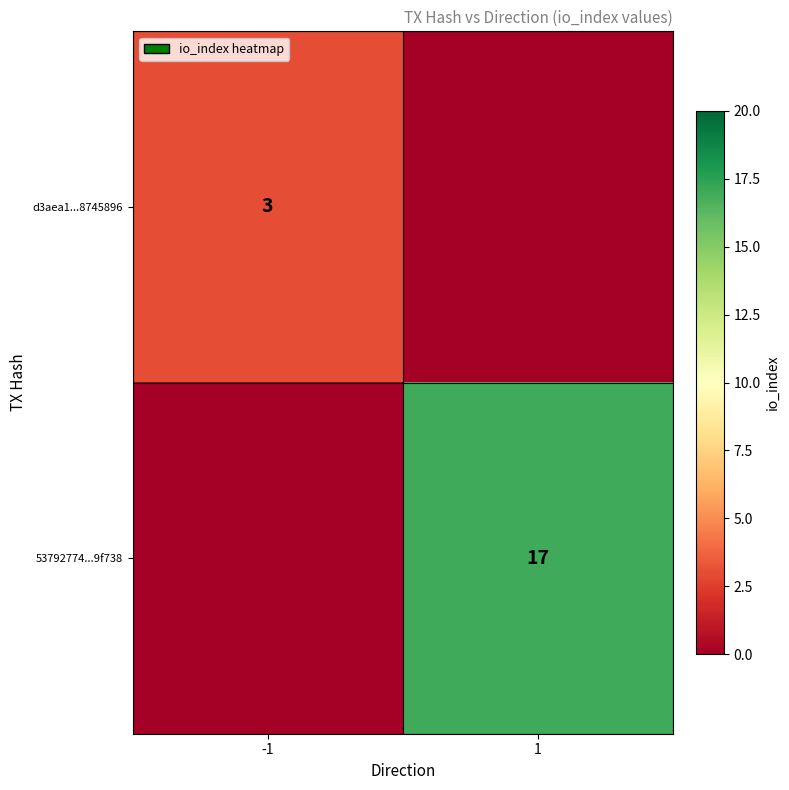

Is it true that 53792774...9f738 equals 17 at 1?

True